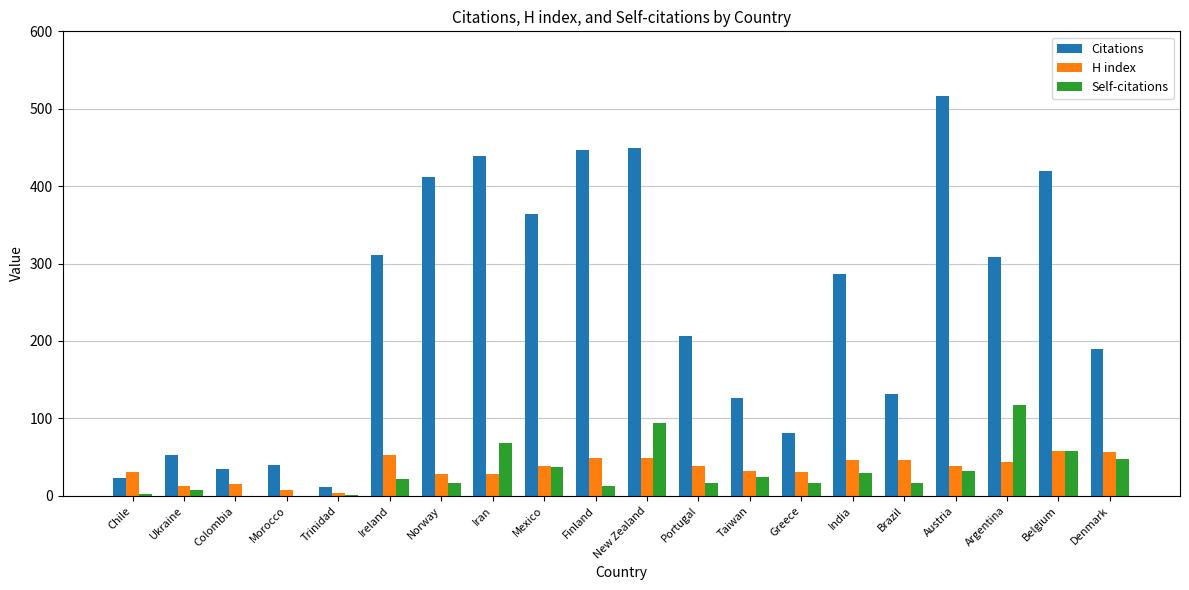

Are the bars grouped side by side (vs. stacked)?

Yes